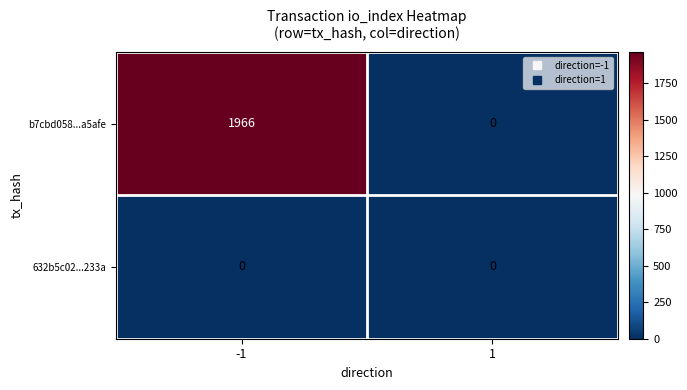

Between -1 and 1, which series saw the biggest shift?

b7cbd058...a5afe